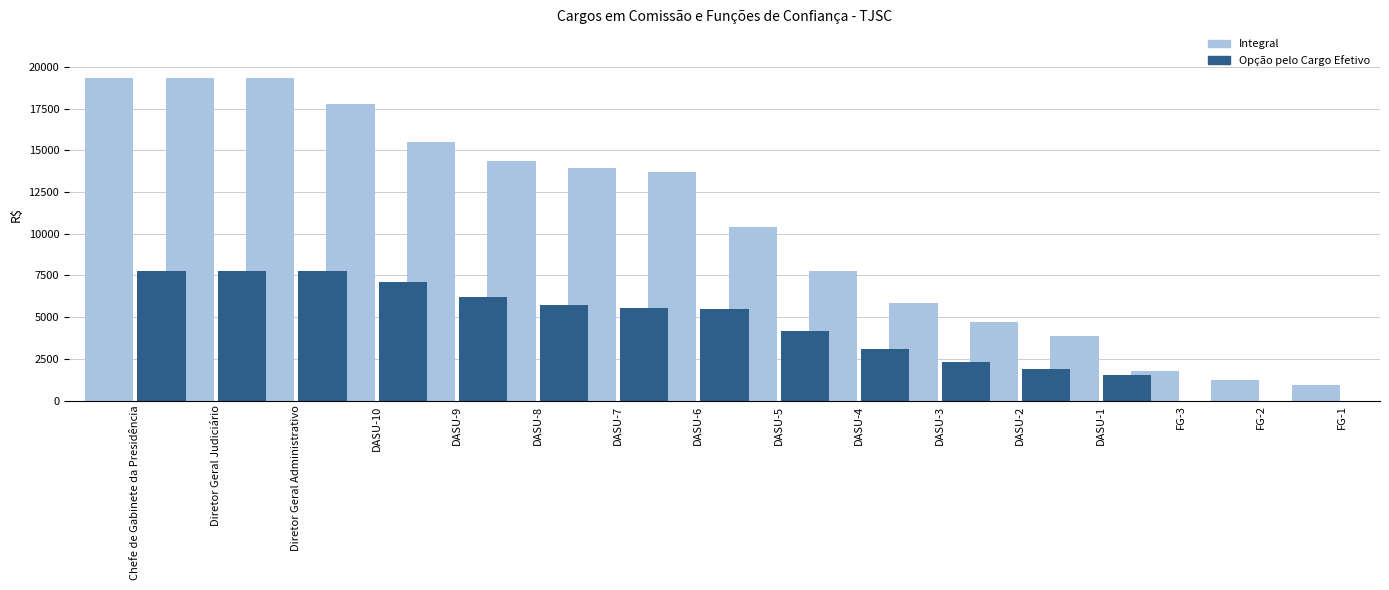

Where is Opção pelo Cargo Efetivo nearest to the value 3868?

DASU-5